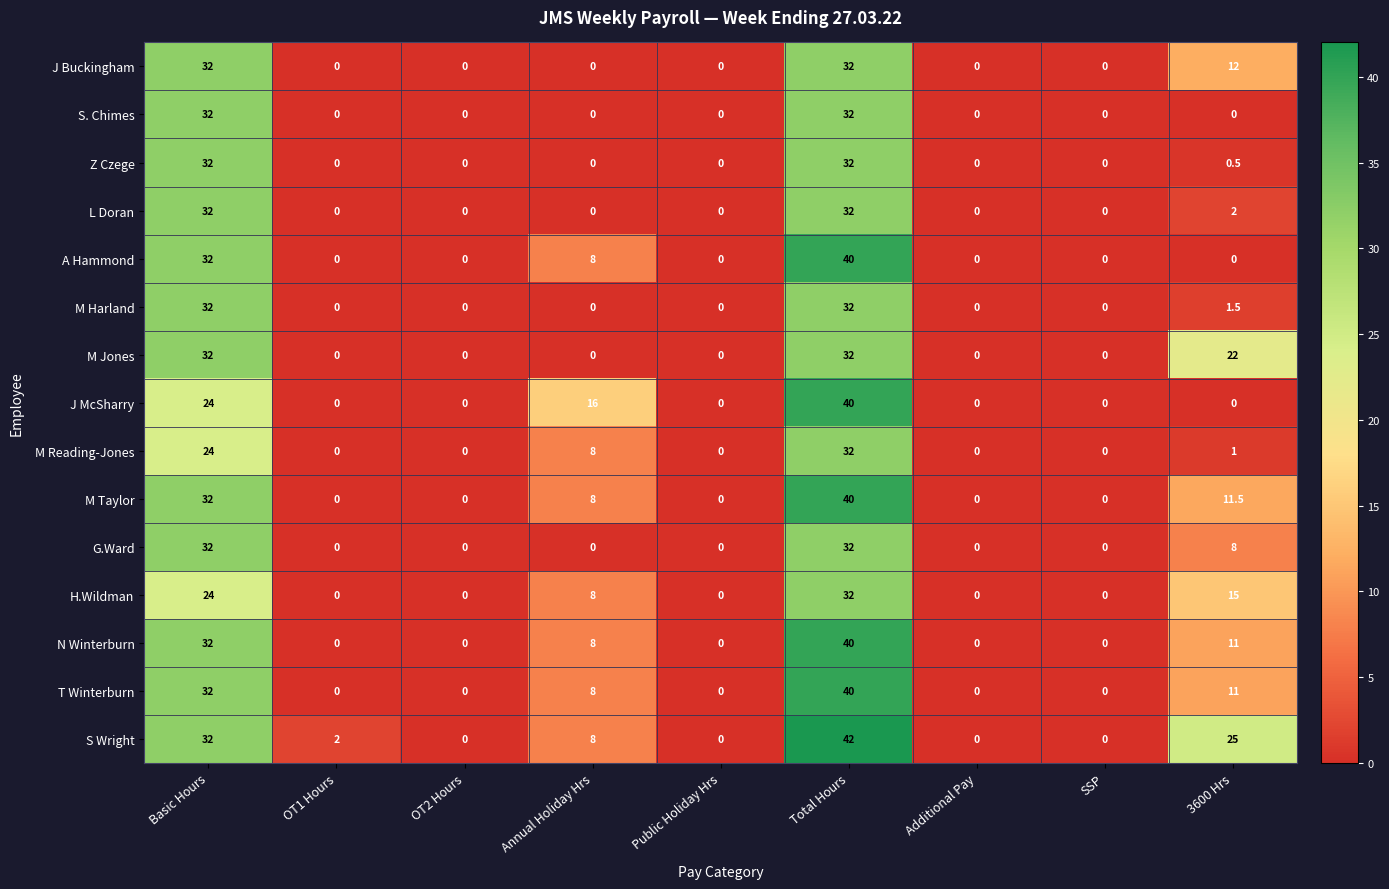

Is it true that G.Ward equals 32.0 at Total Hours?

True